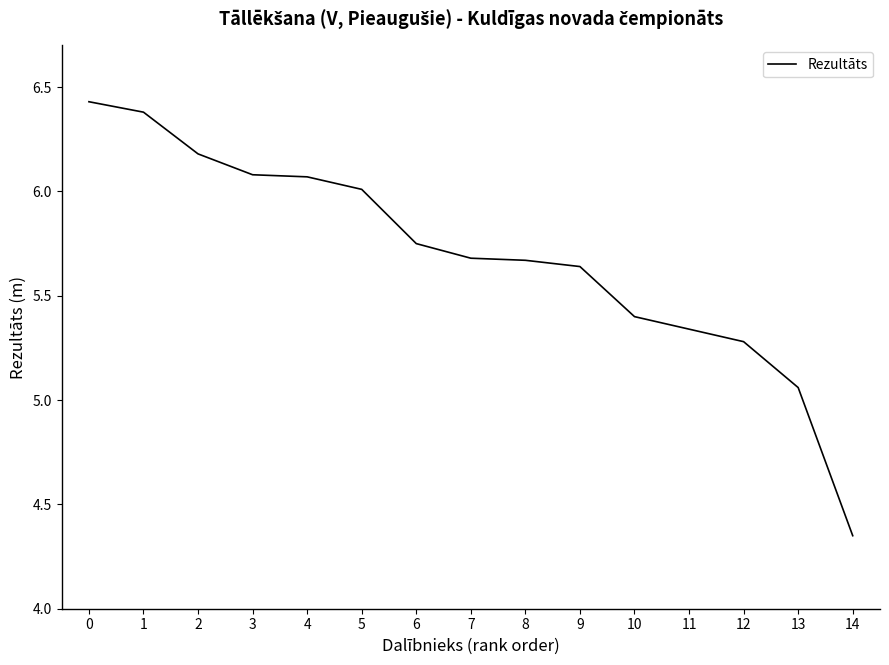

What is the ratio of the value at 5 to the value at 4?

1.0